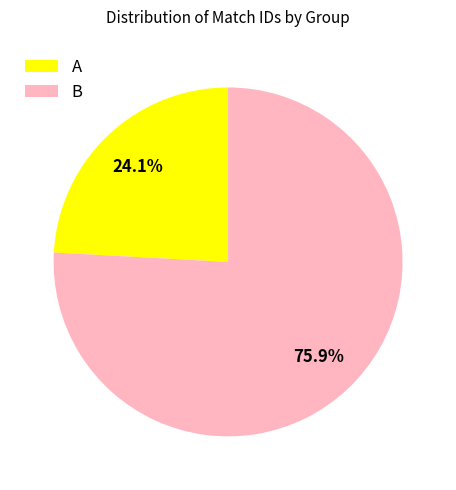

What is the largest slice in the pie chart?

B